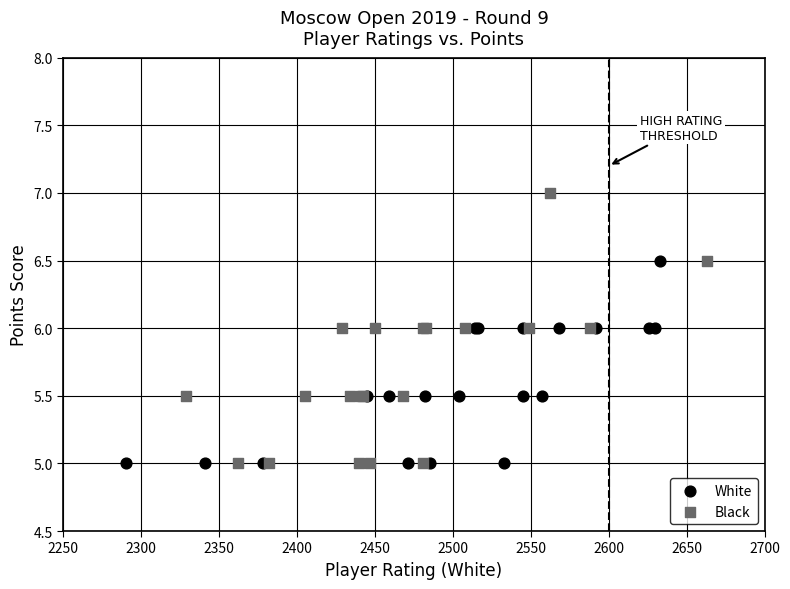

Which series has the widest spread of Y values?

Black